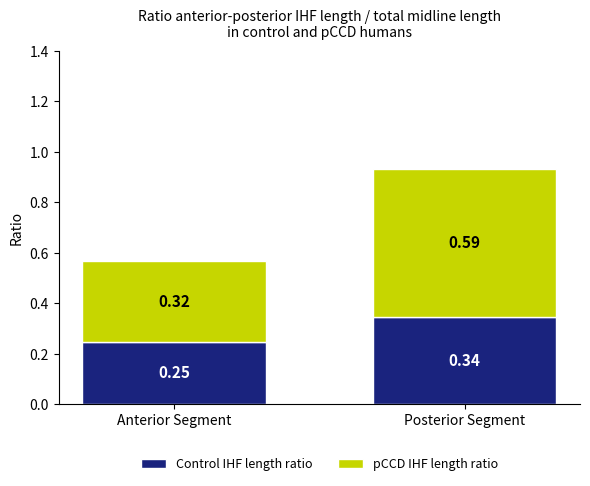

Where is Control IHF length ratio nearest to the value 0?

Anterior Segment